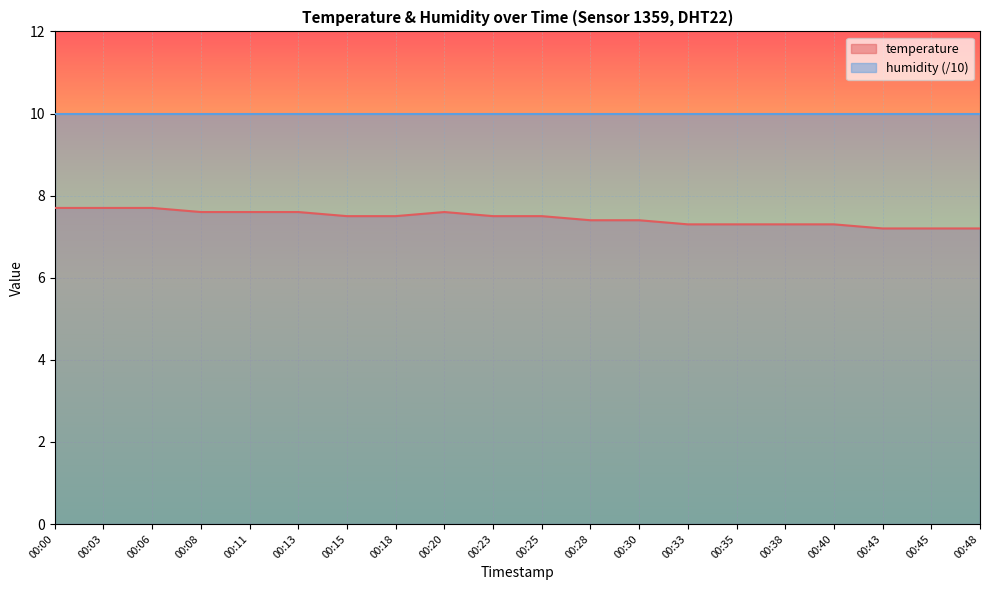

The value at 00:08 is 7.6. True or false?

True